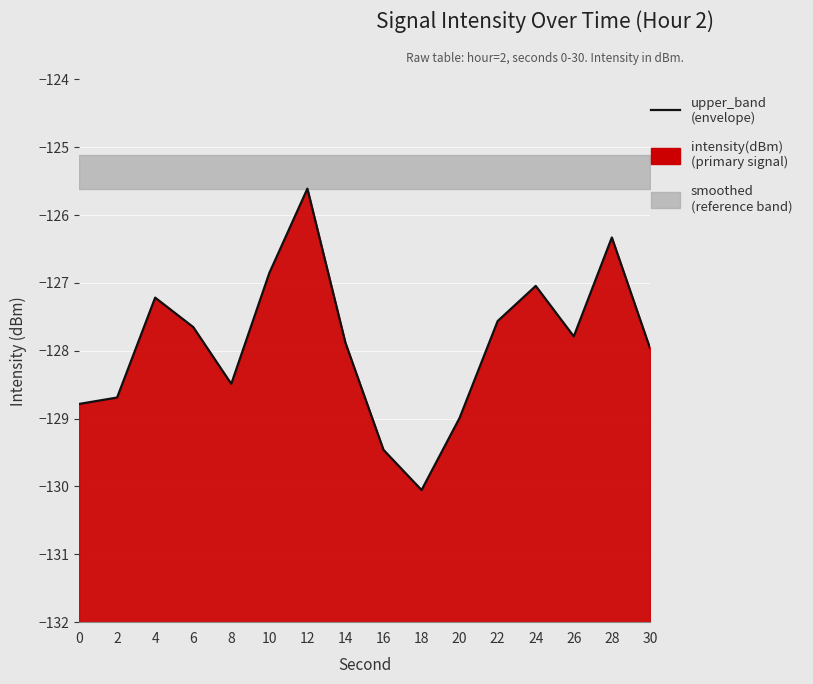

How many points are lower than both their immediate neighbors (excluding endpoints)?

3